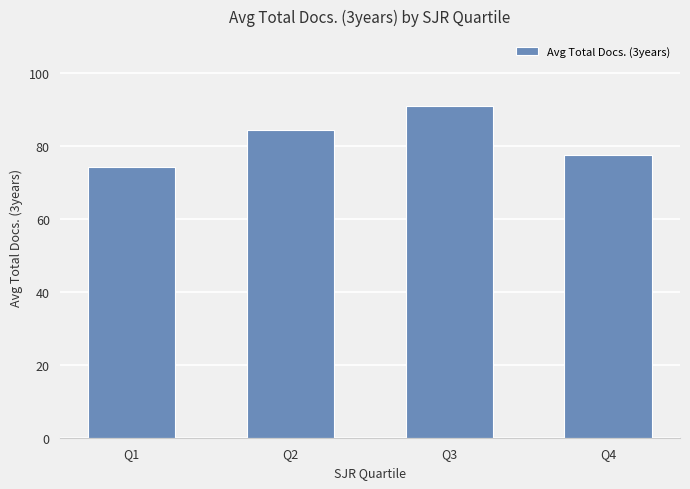

Rank the categories by value from lowest to highest.

Q1, Q4, Q2, Q3